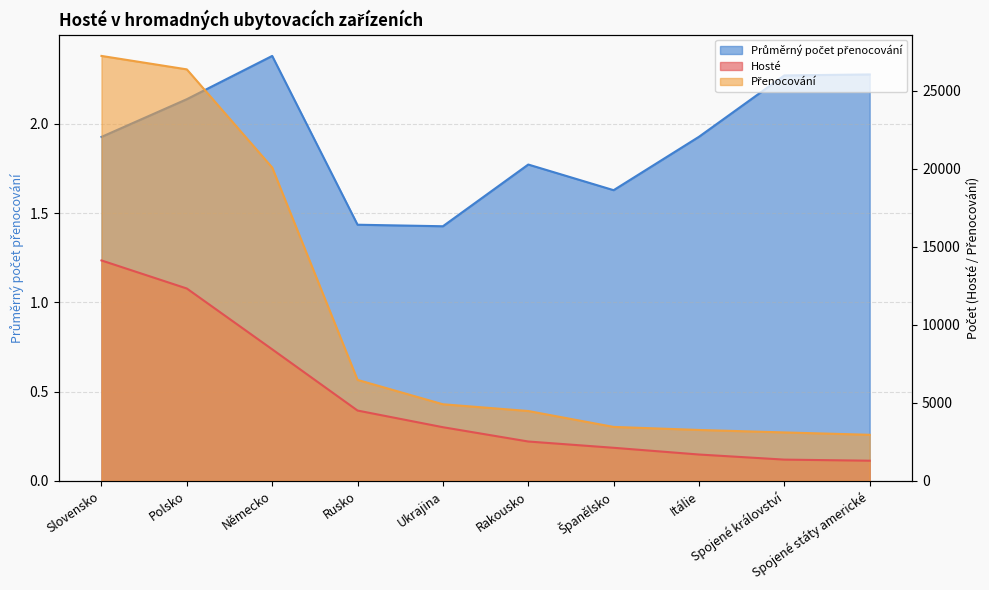

The value of Přenocování at Slovensko is 47147.6. True or false?

False